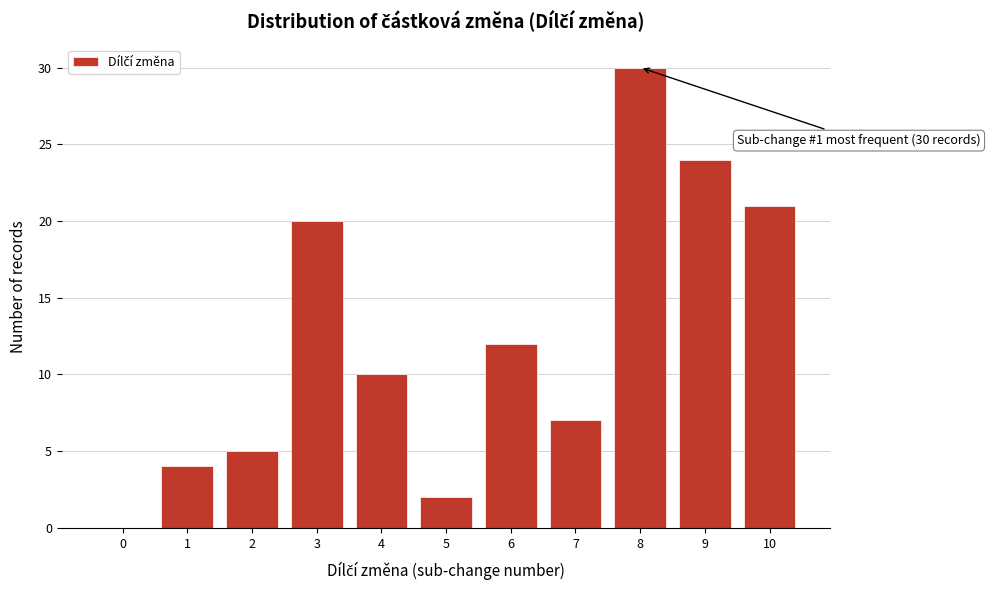

Reading left to right, list all the values displayed in this chart.

0=0	1=4	2=5	3=20	4=10	5=2	6=12	7=7	8=30	9=24	10=21